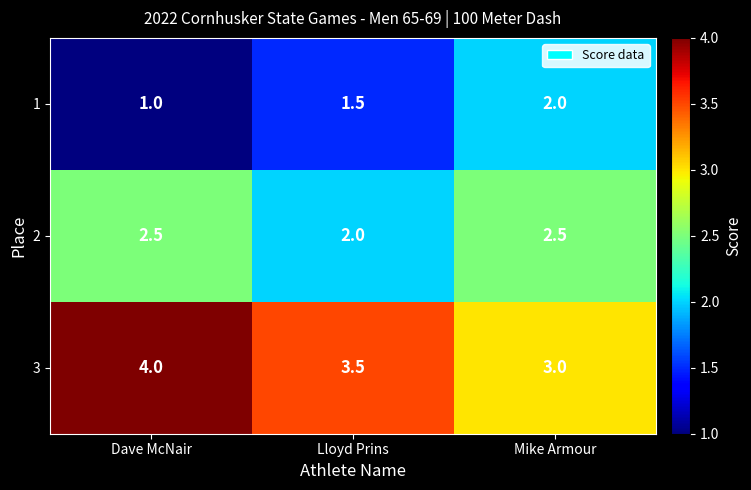

What is the difference between the highest and lowest values at Lloyd Prins?

2.0